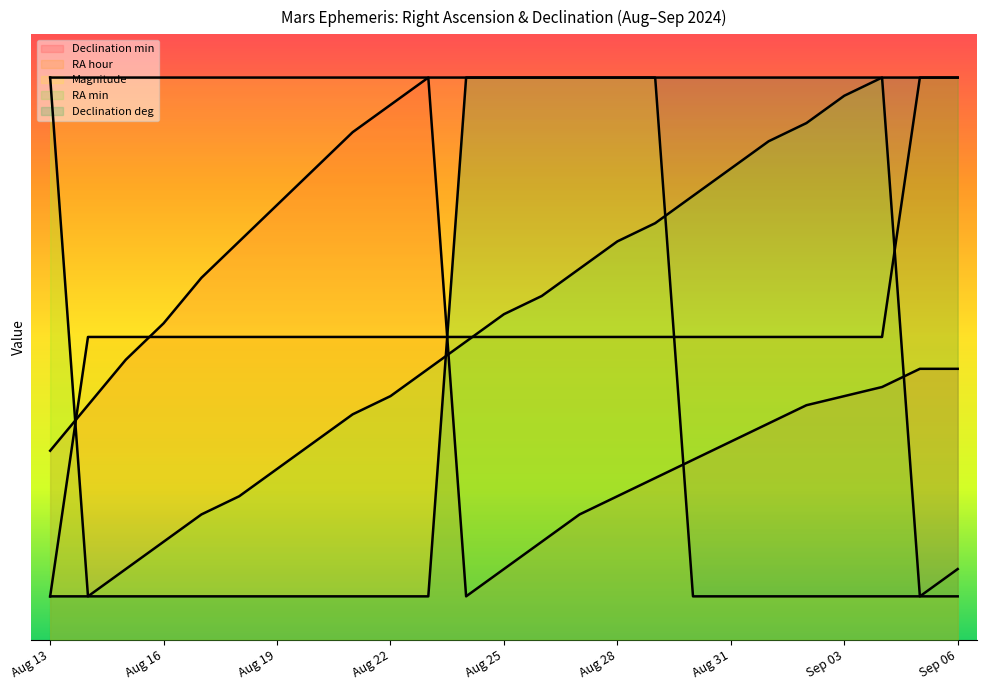

Which series has the largest total across all categories?

Magnitude